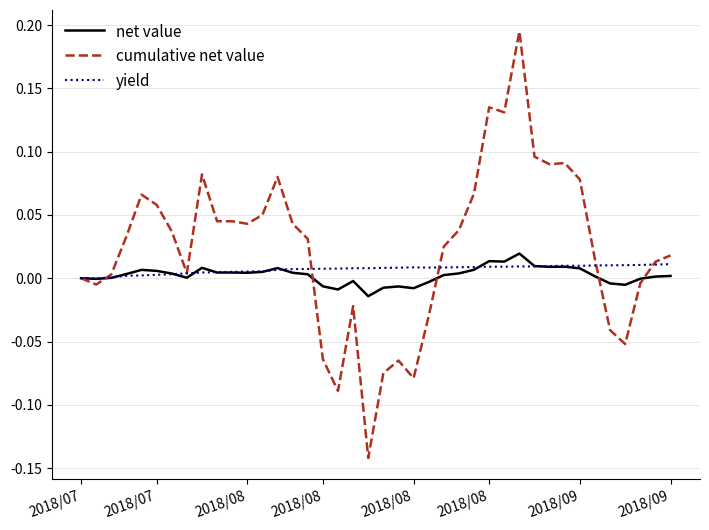

Which series has the widest spread of values?

cumulative net value